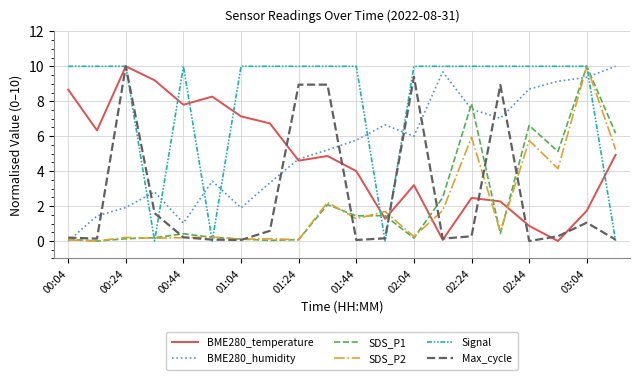

What is the greatest value displayed?

10.0